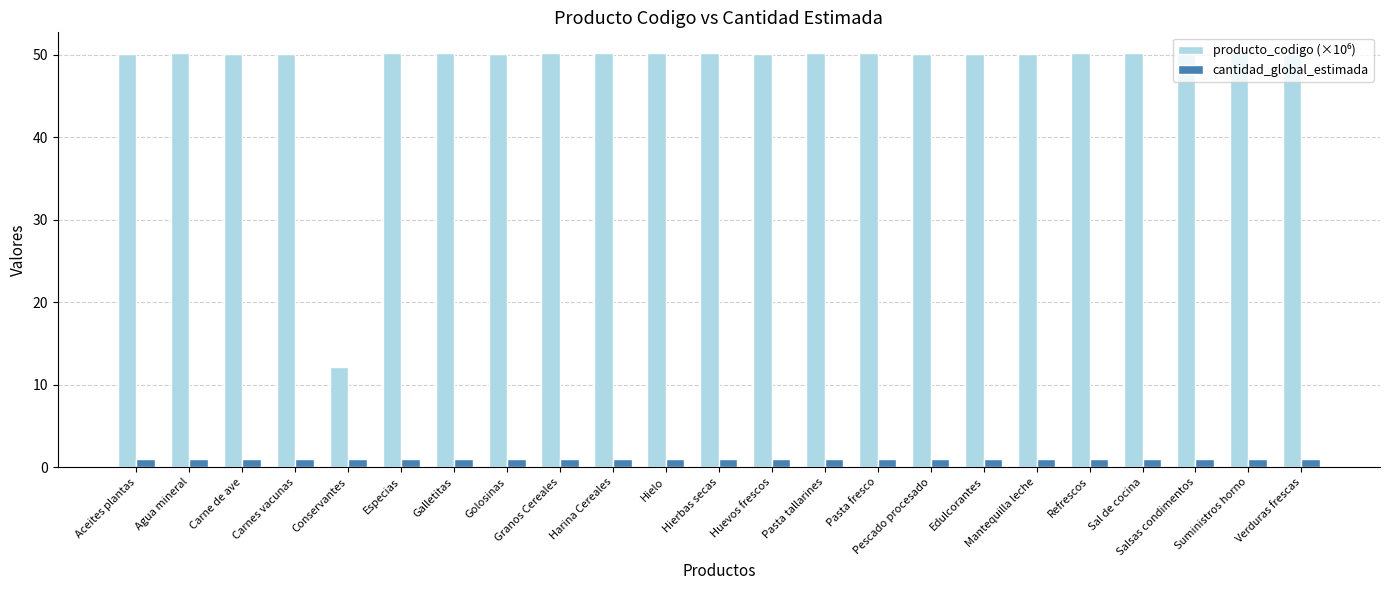

What is the label of the 16th bar from the left?

Pescado procesado